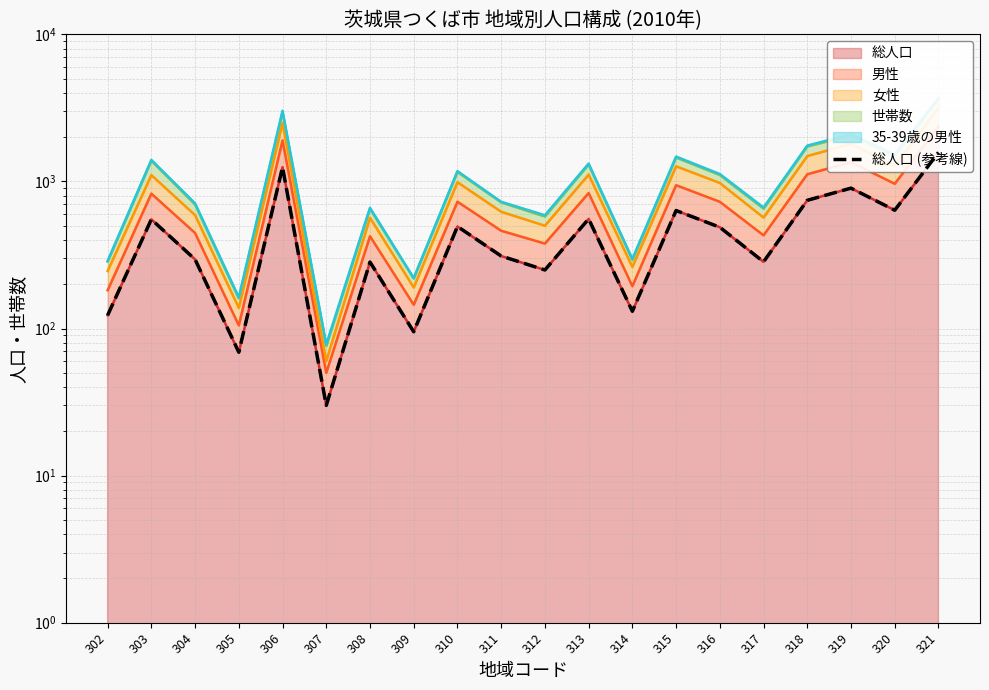

Does the chart display data point markers on the line(s)?

No